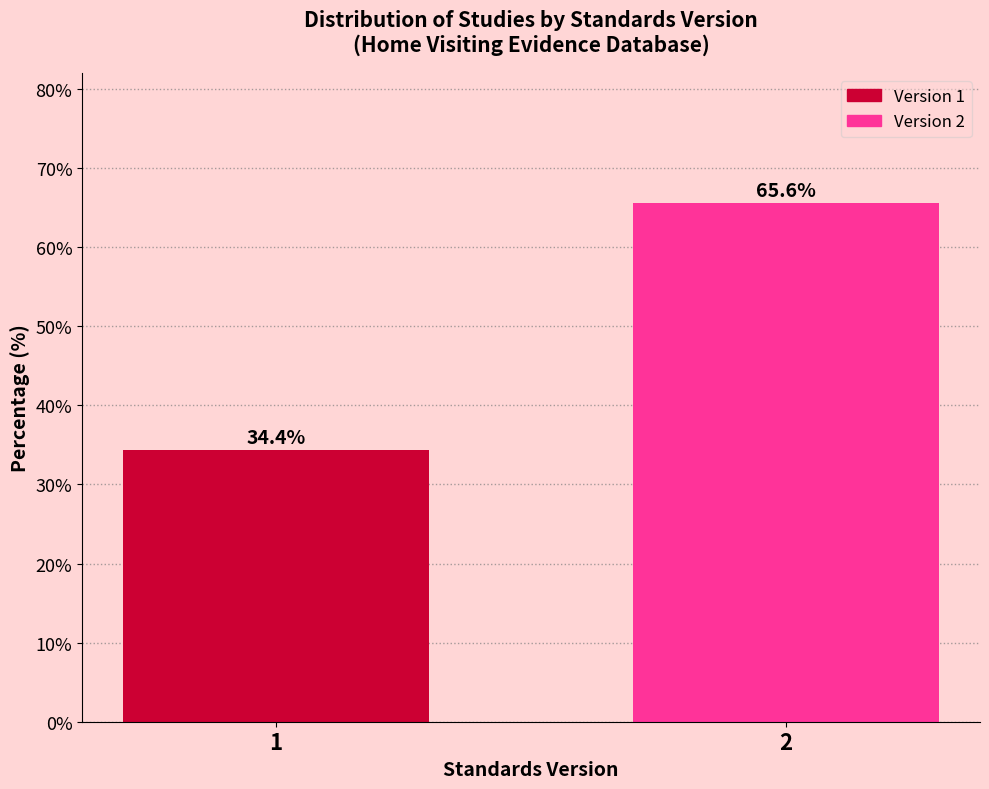

Reading left to right, extract all data points from this chart.

34.4	65.6